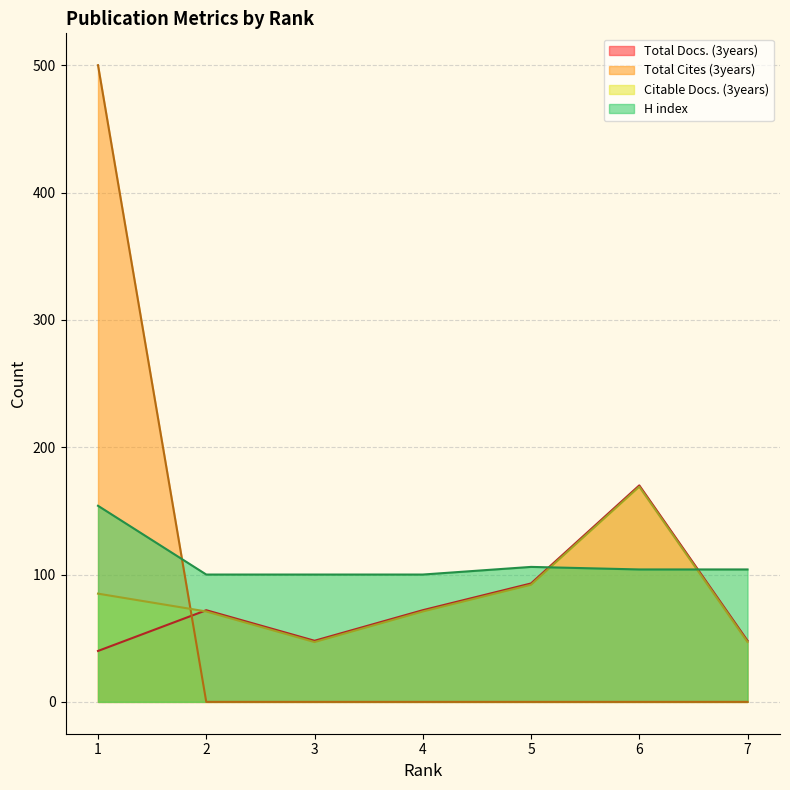

What is the sum of the Total Docs. (3years) values at 5 and 7?

141